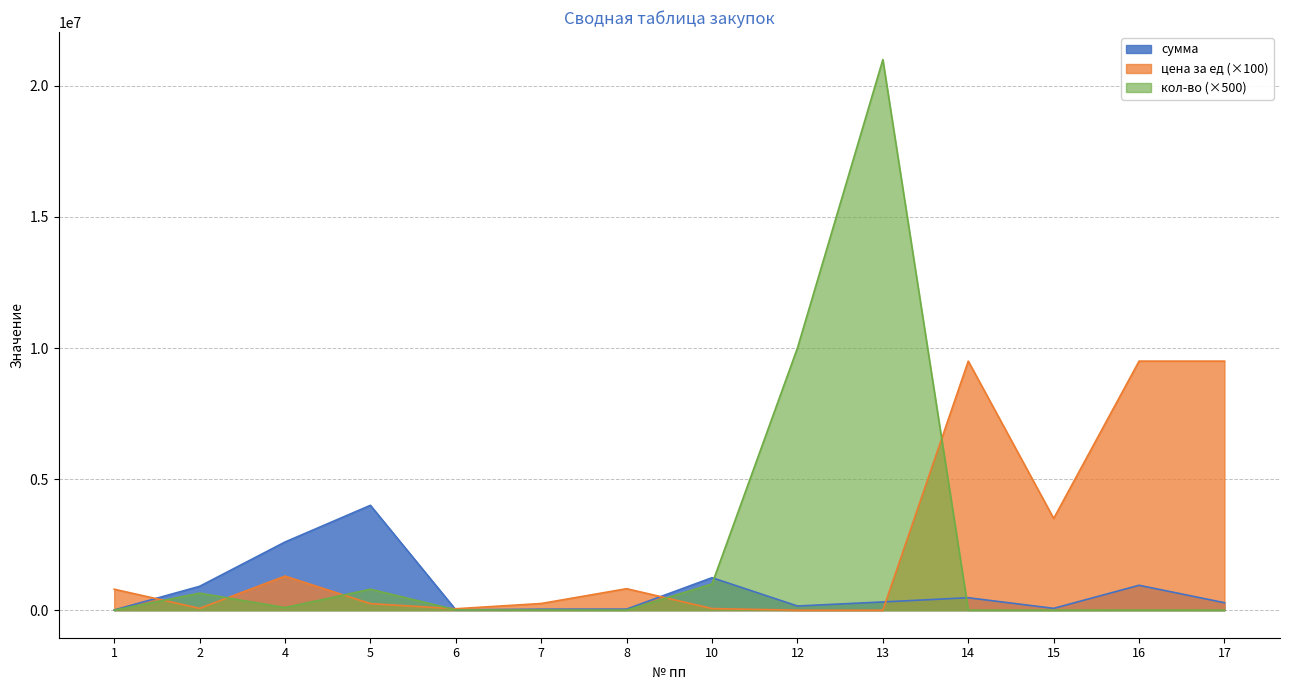

Does the chart have visible grid lines?

Yes